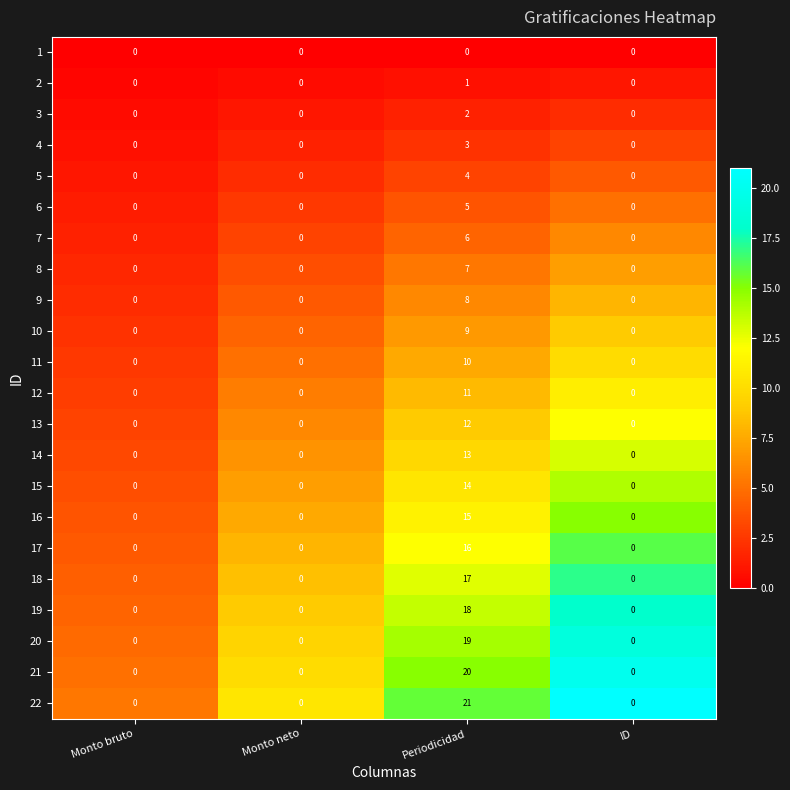

What is the difference between the maximum and minimum values in the 8 series?

7